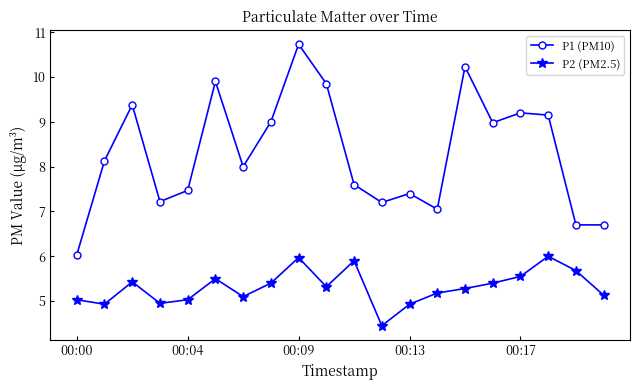

True or false: P2 (PM2.5) has more than 0 points higher than both neighbors.

True